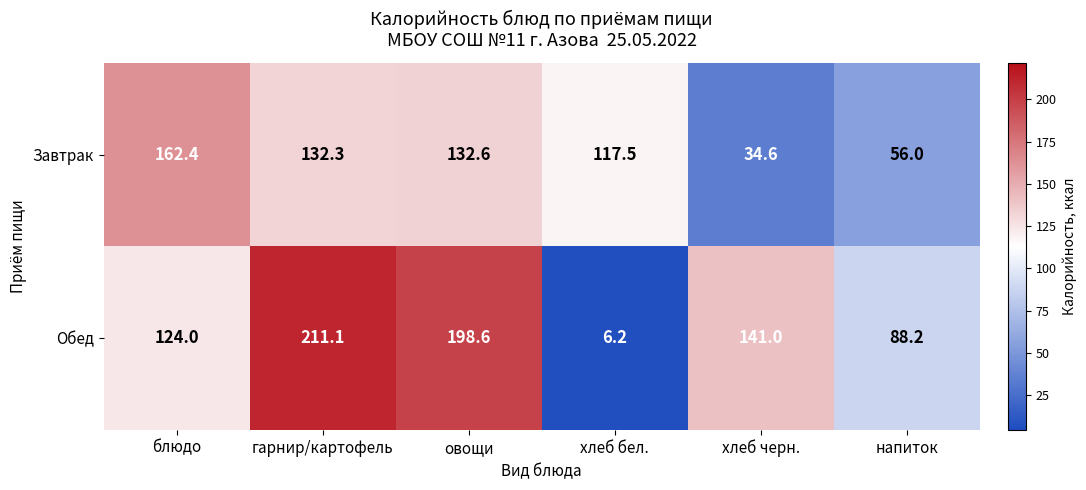

Which category has the lowest value across all series?

хлеб бел.